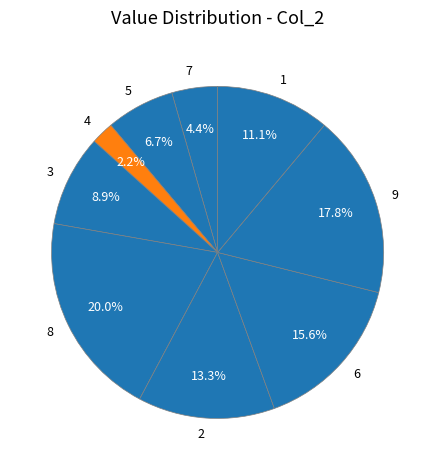

To the nearest percent, what is the combined percentage of 7 and 1?

16%